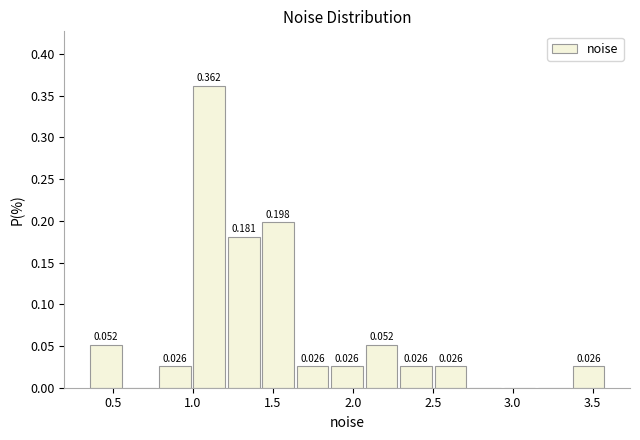

Over which range of the x-axis is the bar tallest?

1.00 to 1.20